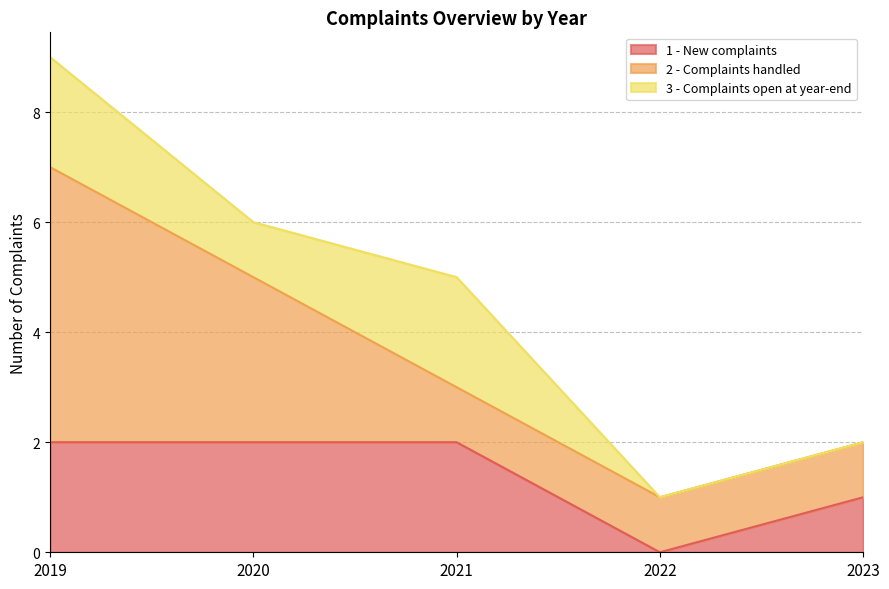

At how many categories does at least one series exceed 0?

5